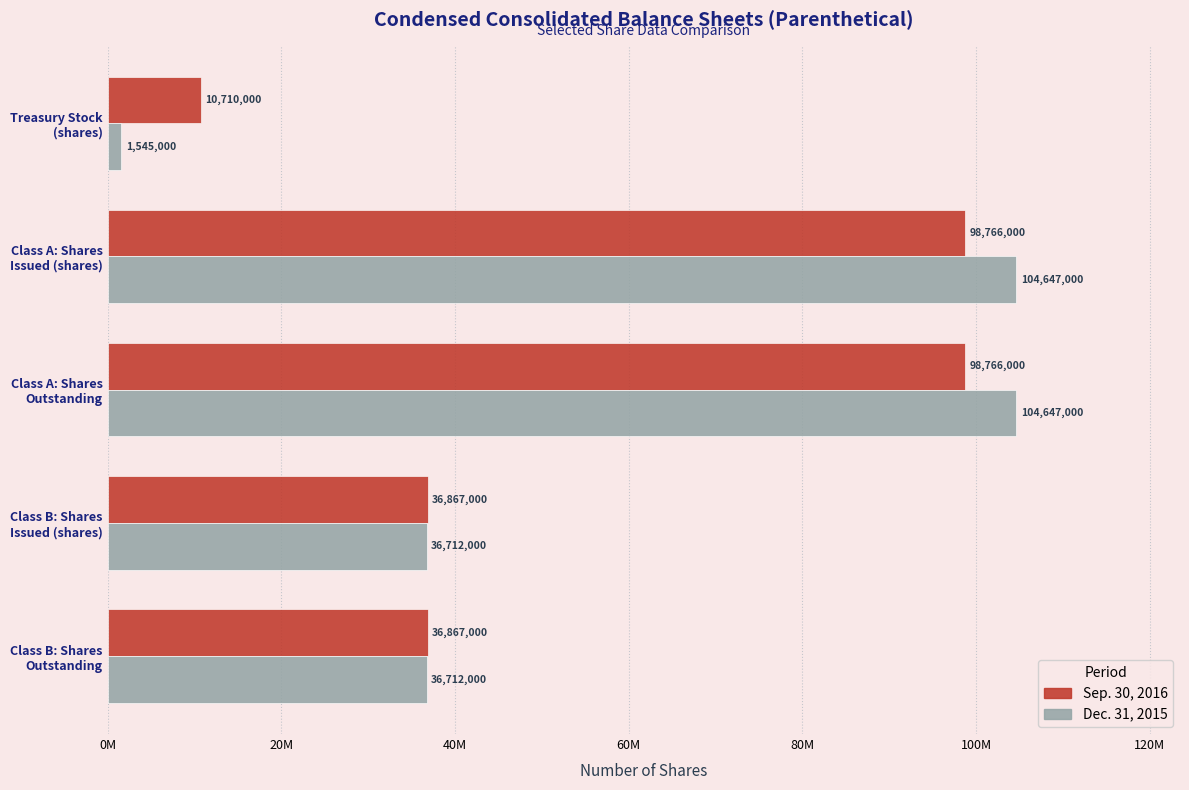

Rank the series by their maximum value, from lowest to highest.

Sep. 30, 2016, Dec. 31, 2015